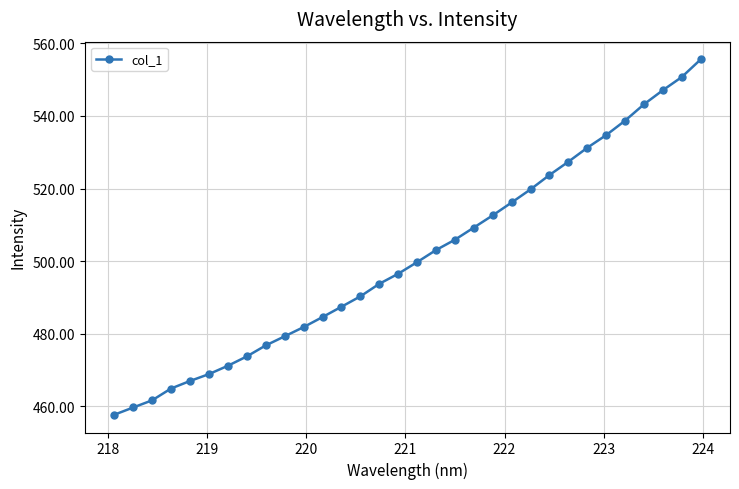

What is the value of the 23rd point from the left?

519.8